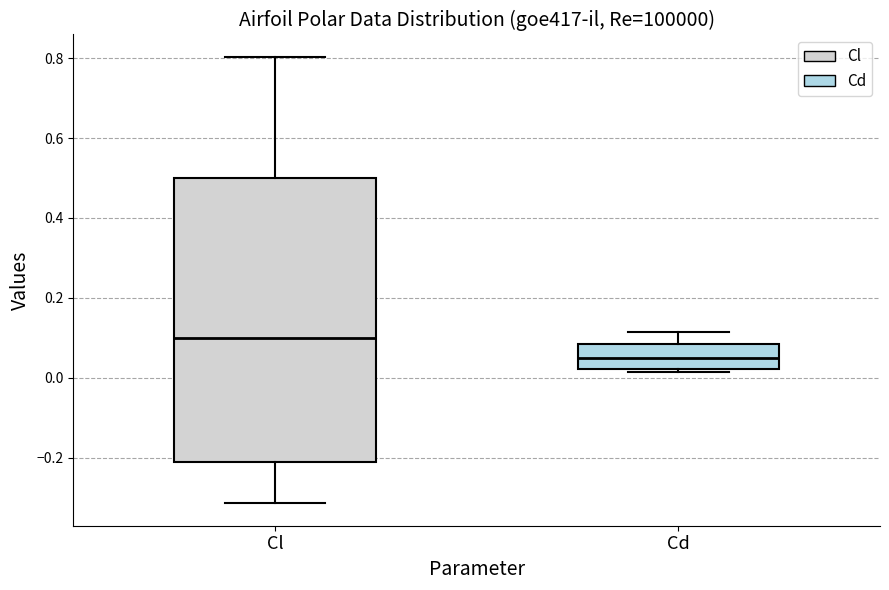

Comparing the boxes themselves (not the whiskers), which one is the tallest?

Cl